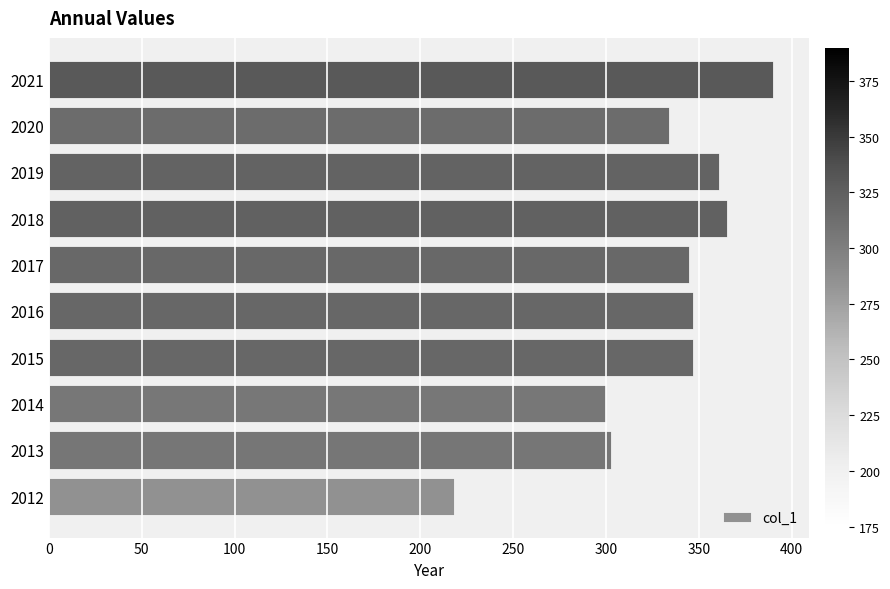

At which category does the chart reach its peak across all series?

2021